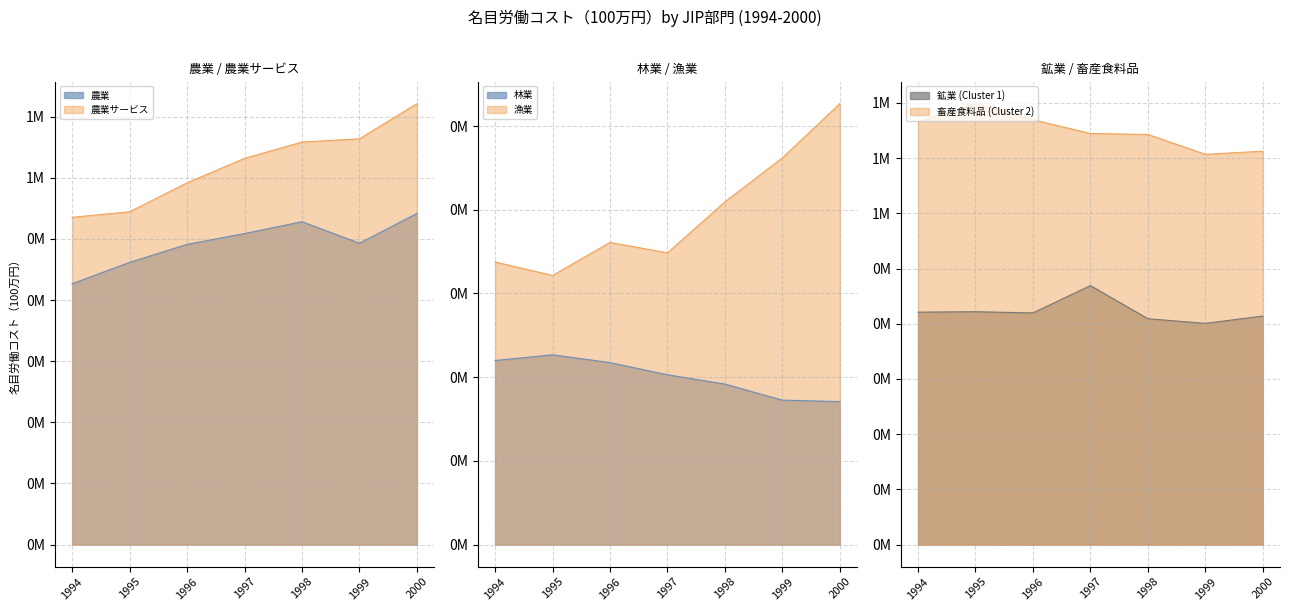

Count the number of data series in this chart.

6